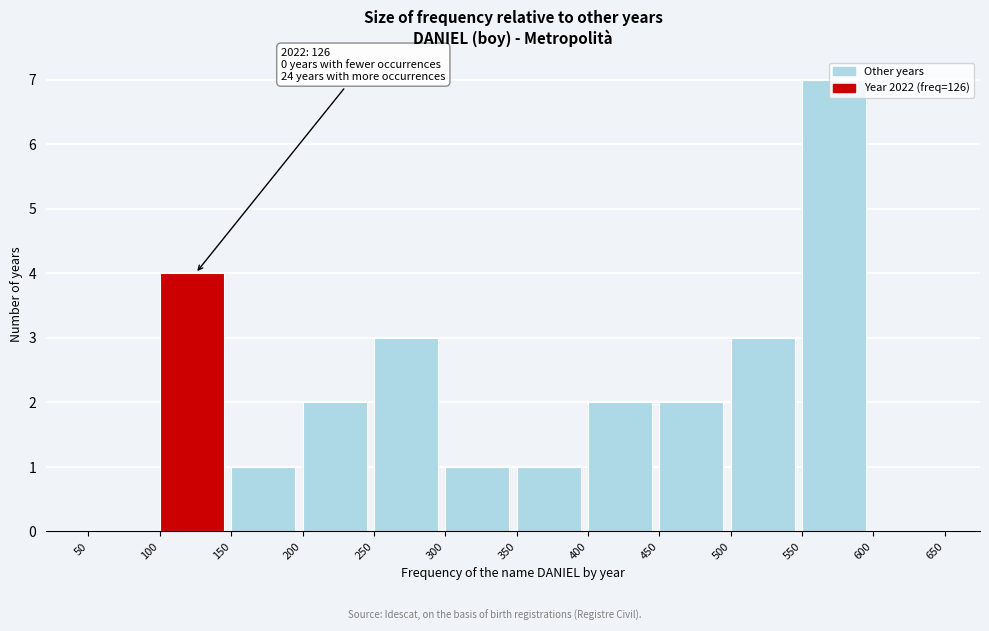

Over which range of the x-axis is the bar tallest?

550 to 600